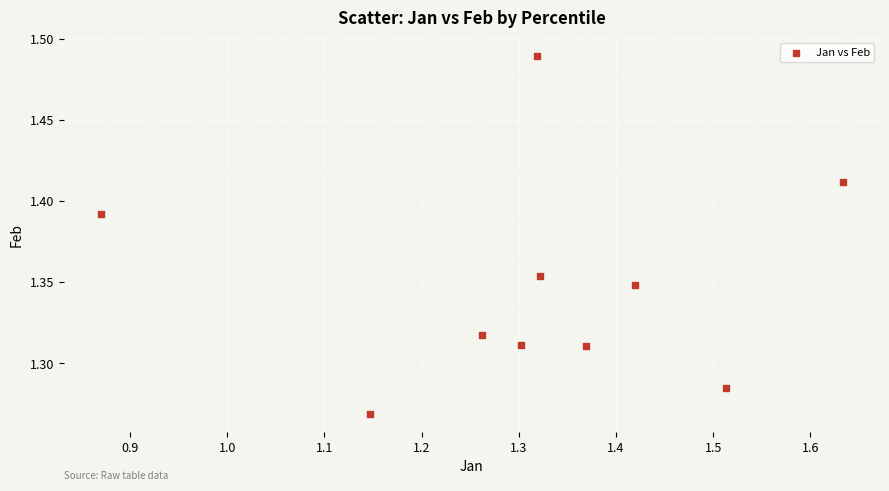

What is the range of X values (max minus min)?

0.8